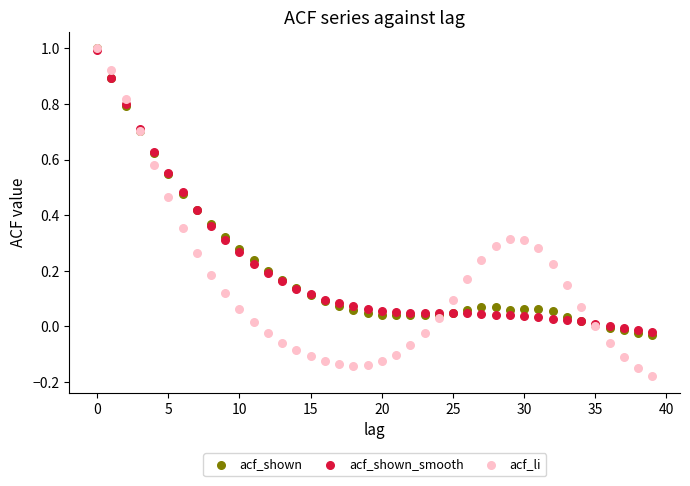

Which series reaches the minimum Y coordinate?

acf_li